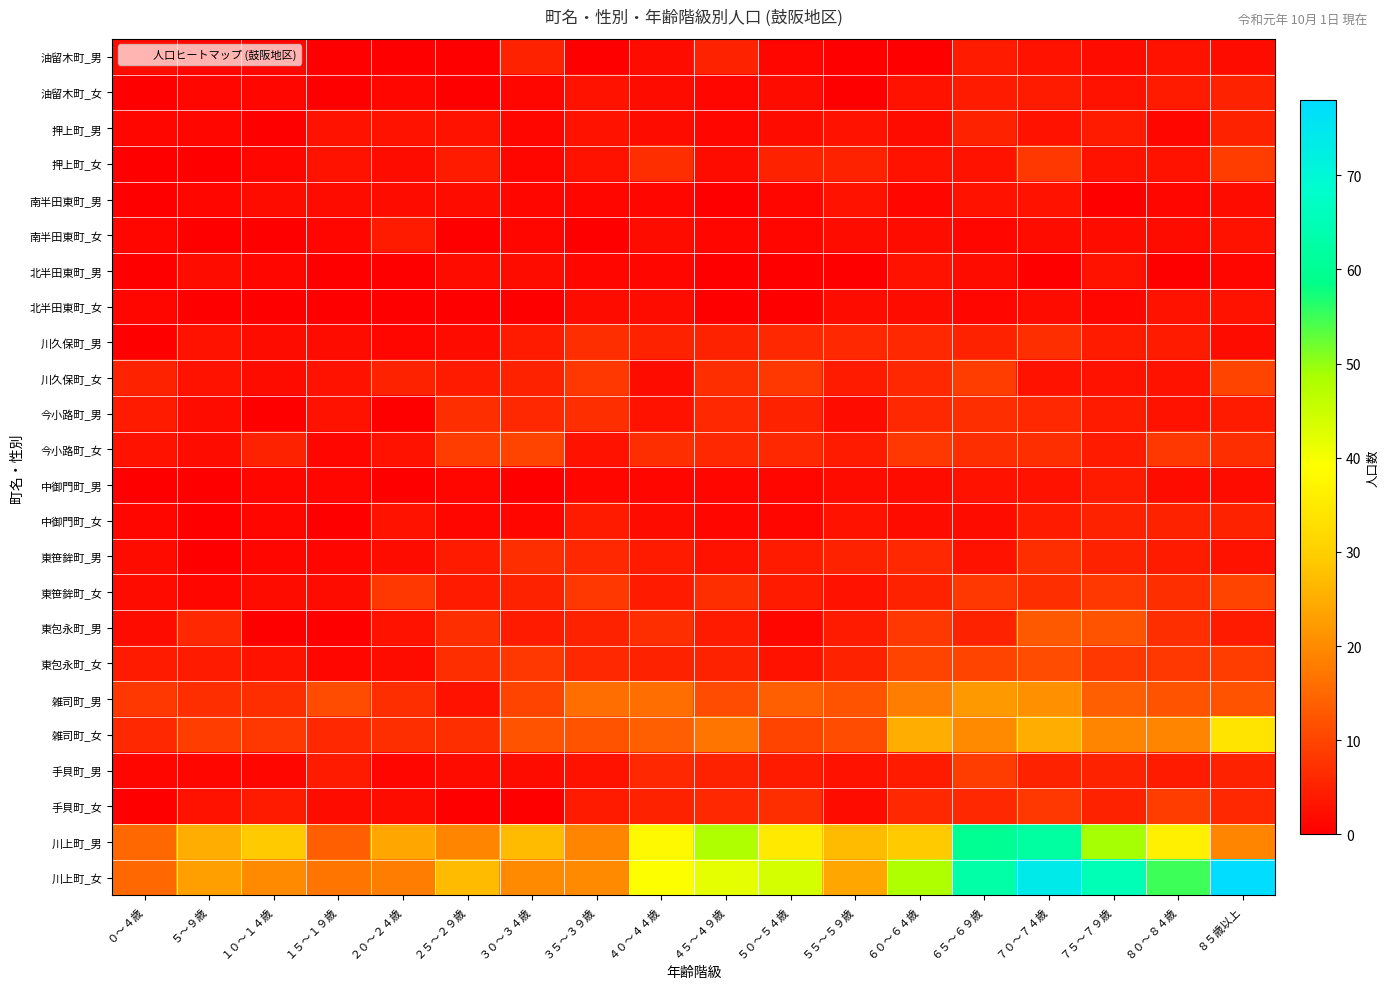

How many distinct data groups are displayed?

24